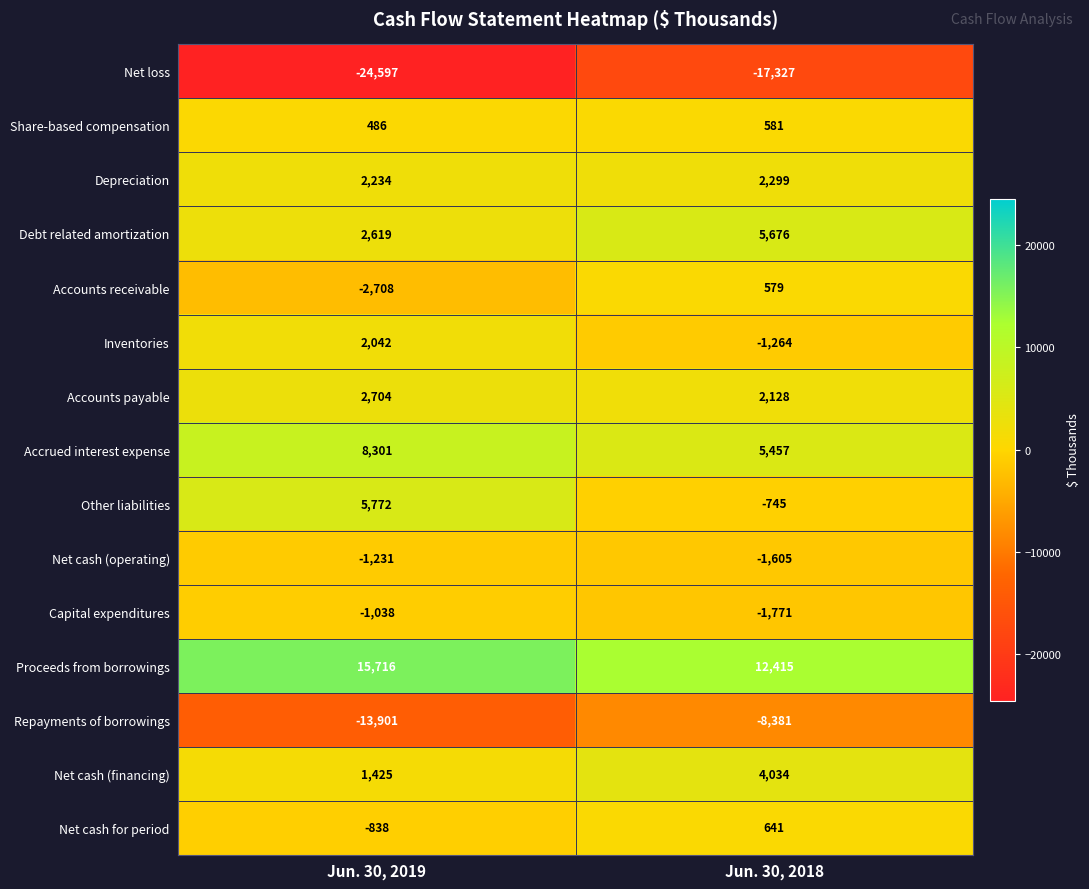

What is the greatest value displayed?

15716